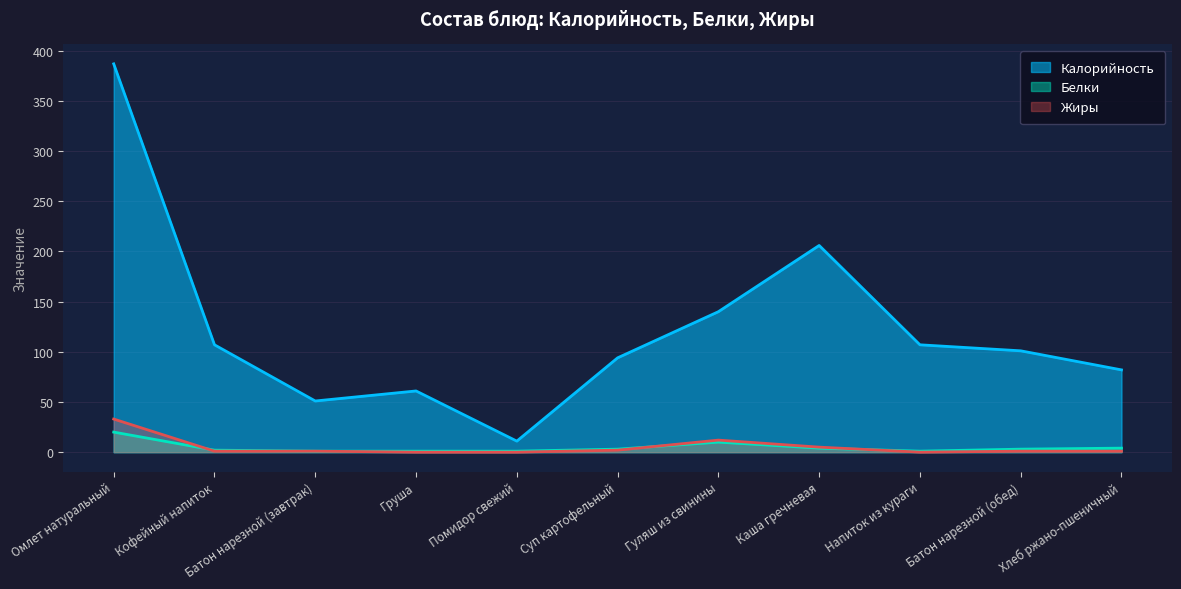

How many data points in Калорийность are above 101?

5